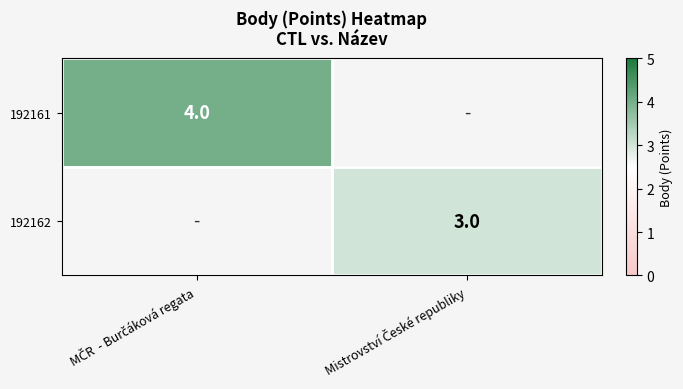

List the labels in order of 192162 value, largest first.

MČR - Burčáková regata, Mistrovství České republiky